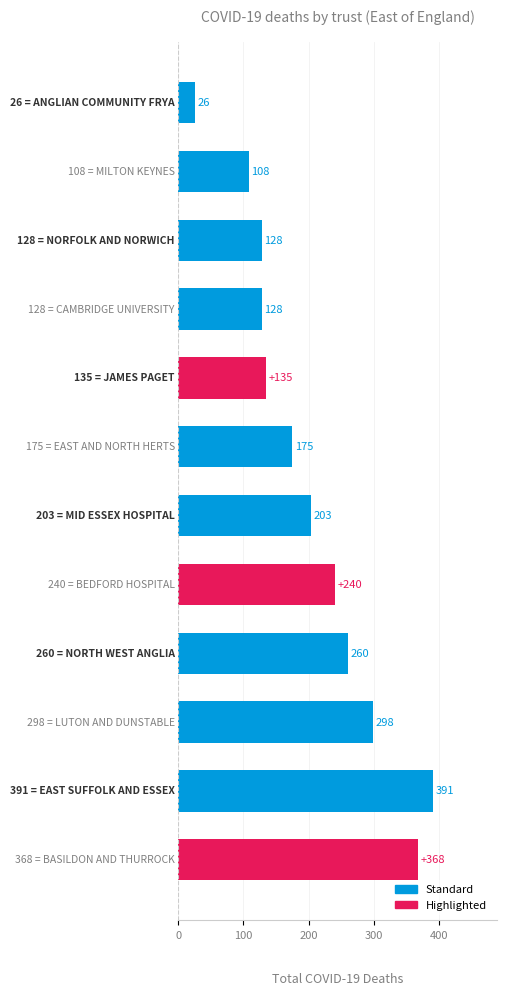

What is the sum of all values?

2460